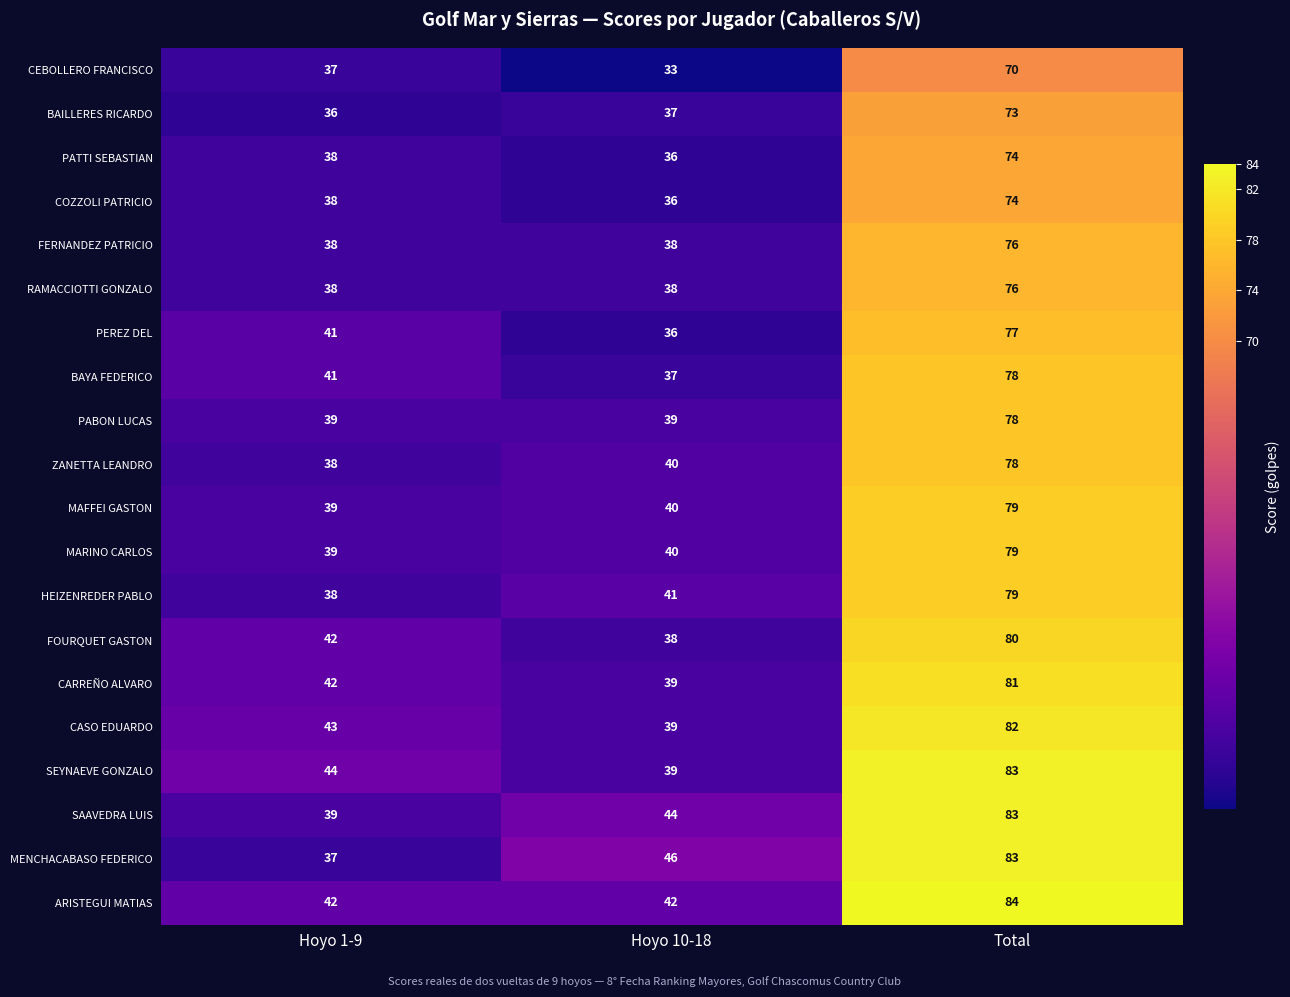

What is the maximum value for FERNANDEZ PATRICIO?

76